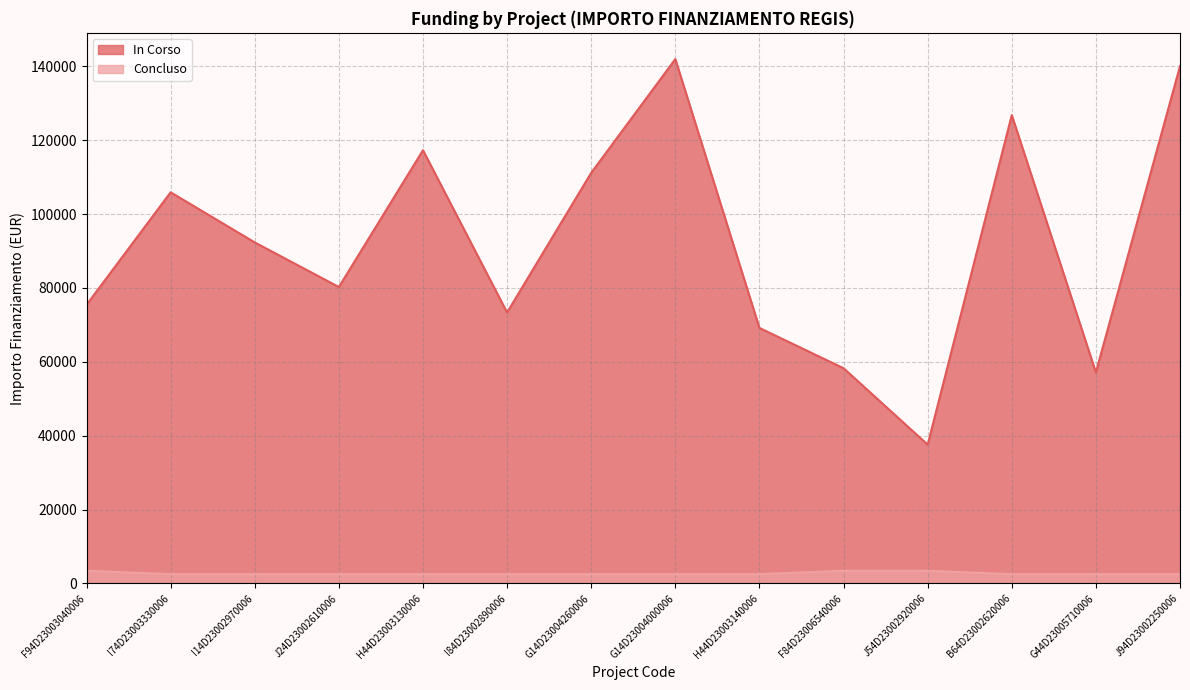

At J24D23002610006, list the series in order from smallest to largest.

Concluso, In Corso